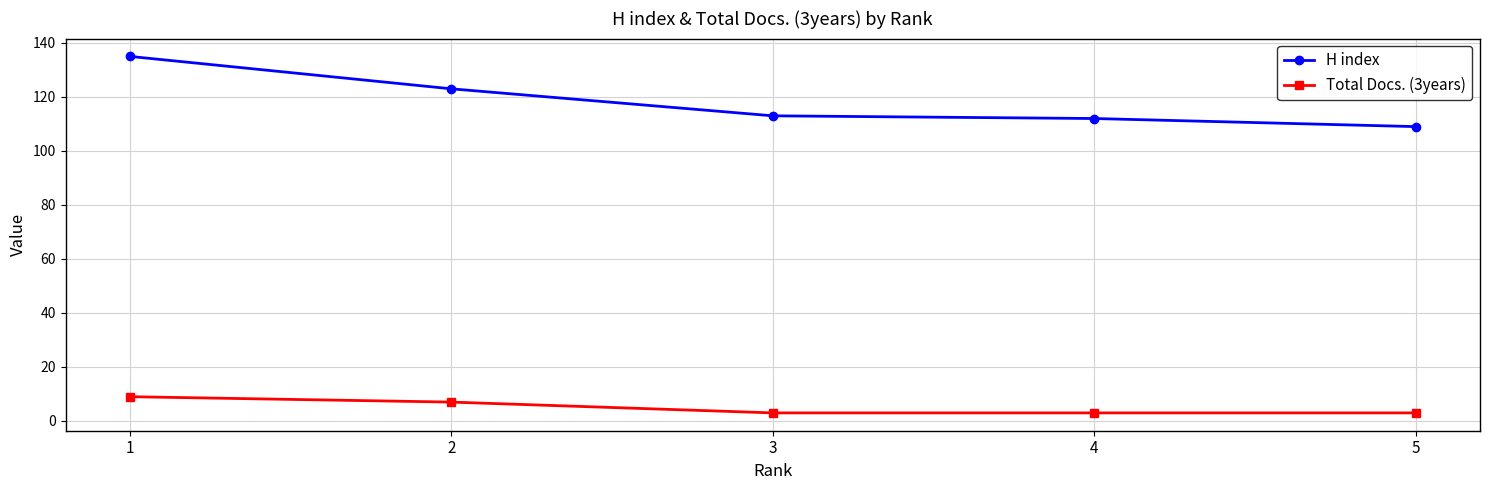

How many categories are shown in the chart?

5